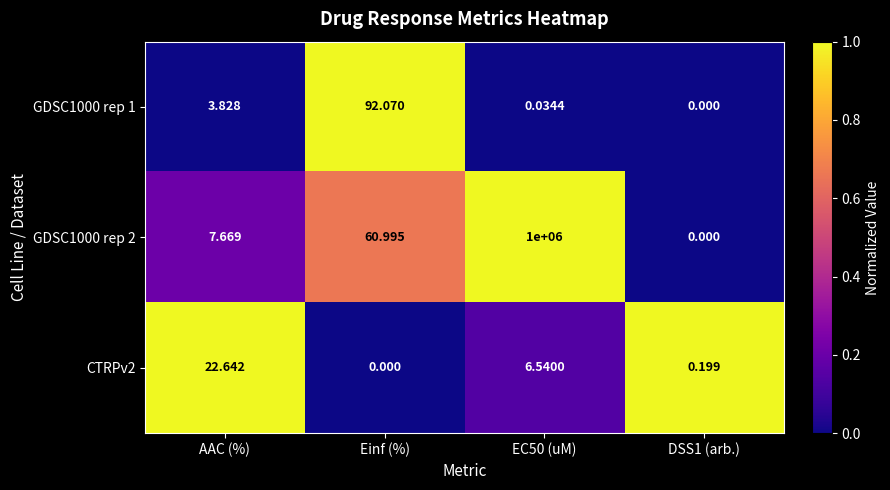

At which category is the sum across all series the highest?

EC50 (uM)